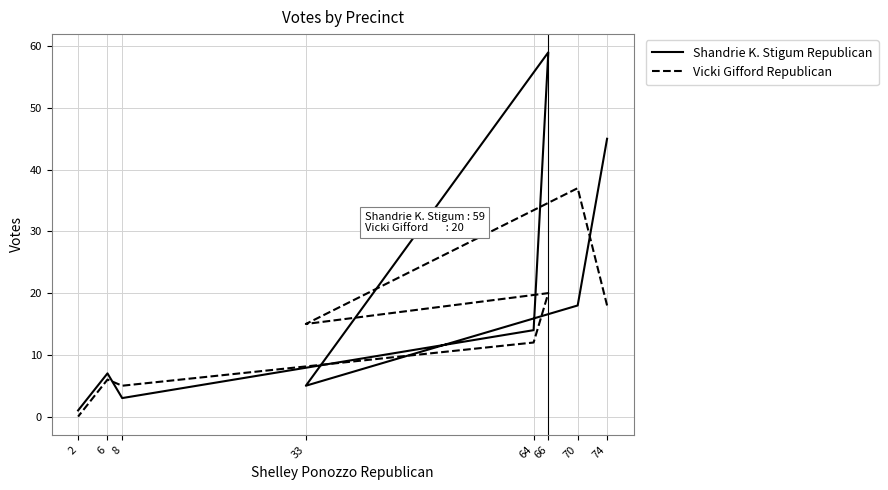

What is the difference between the Vicki Gifford Republican values at 8 and 33?

10